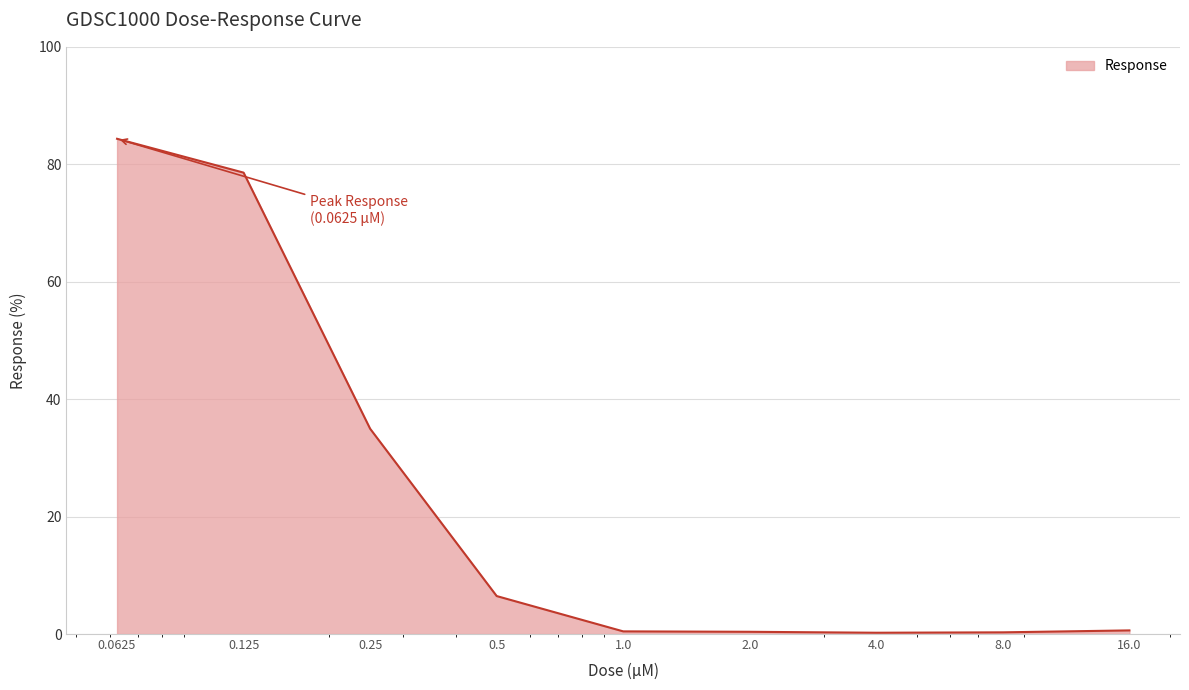

What is the smallest value displayed?

0.2